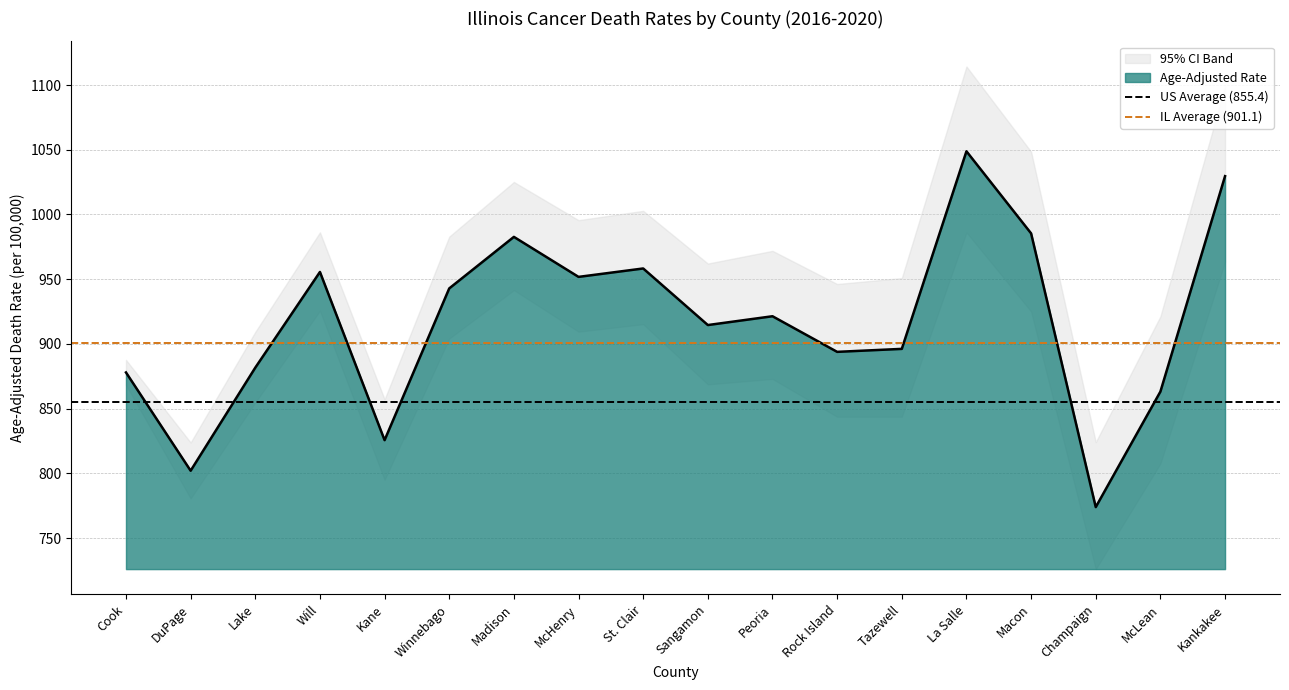

What is the lowest value of the IL Average (901.1) series?

901.1